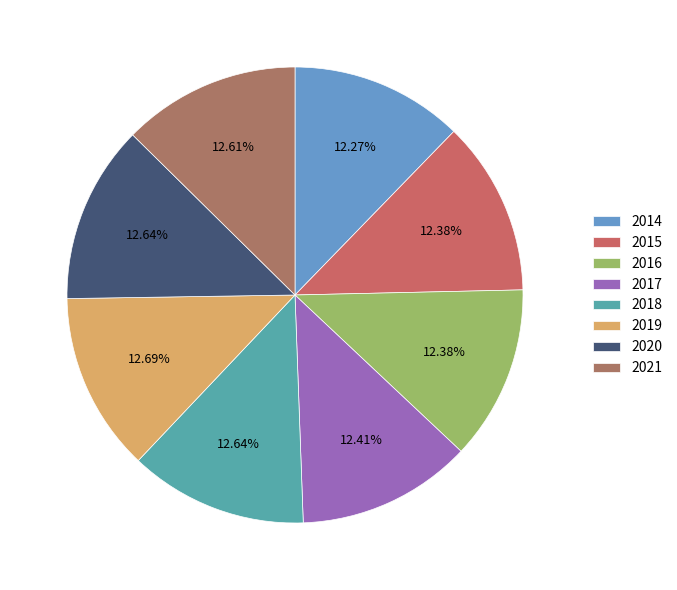

How many segments does this pie chart have?

8